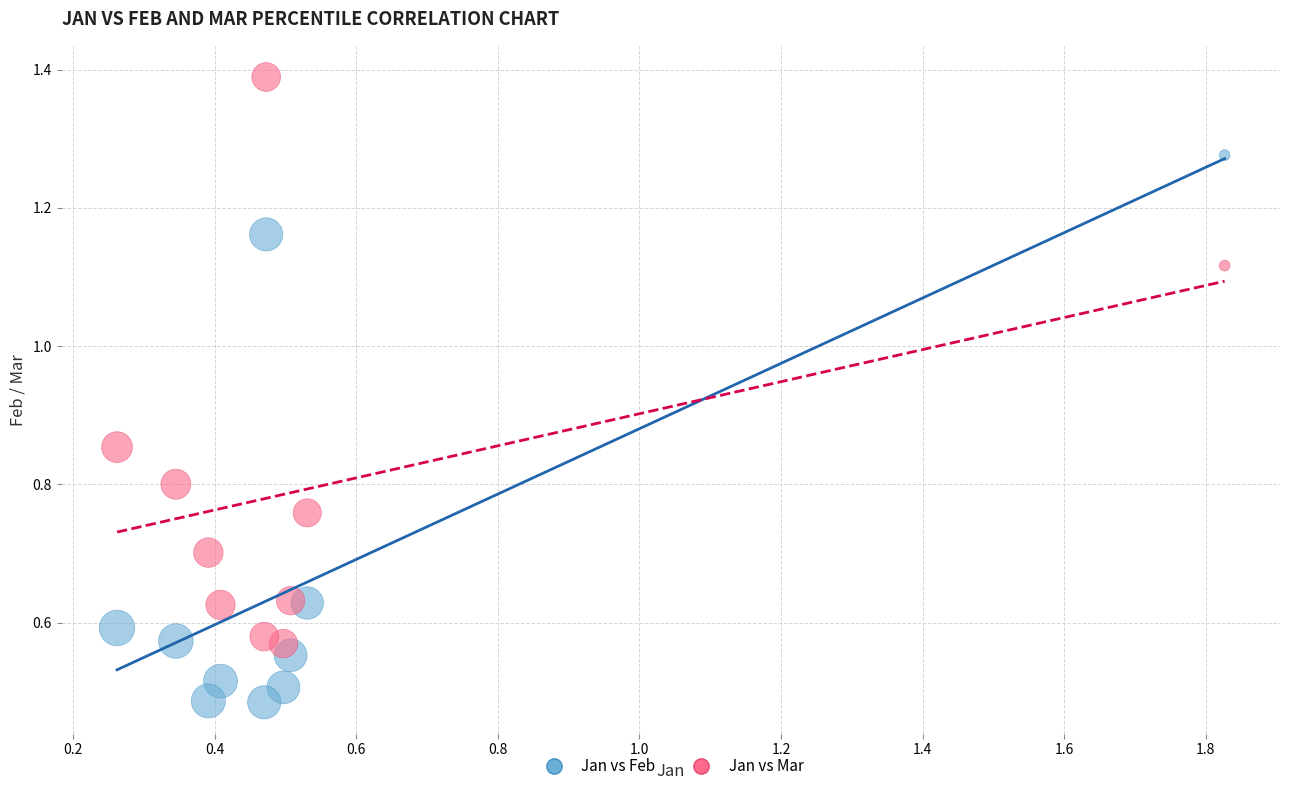

Across all data points, what is the range of X values (max minus min)?

1.6